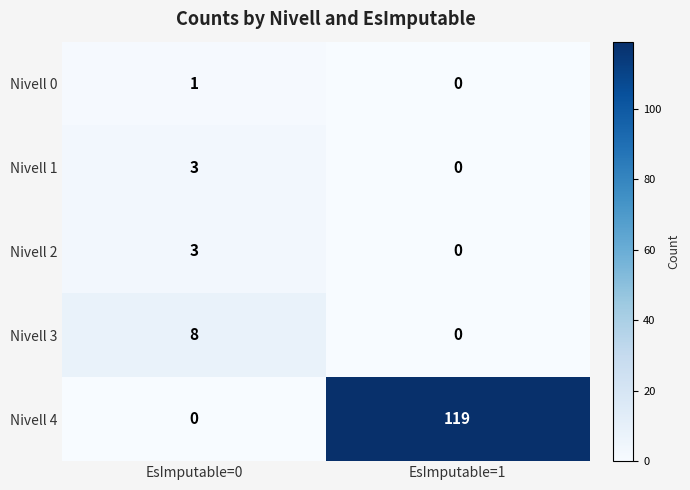

The Nivell 3 series shows 8 at EsImputable=0. True or false?

True